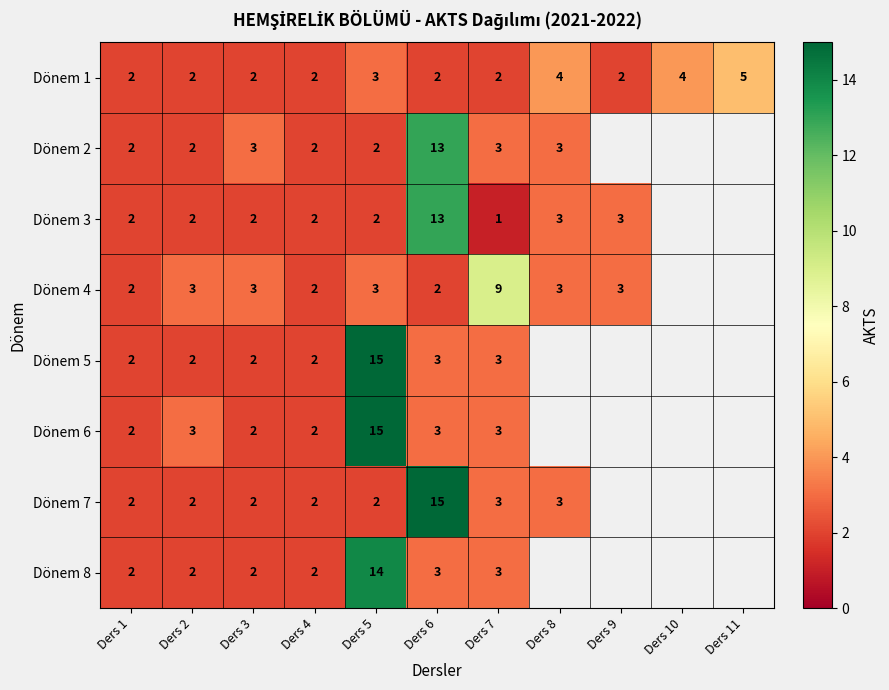

What is the maximum value shown in the chart?

15.0